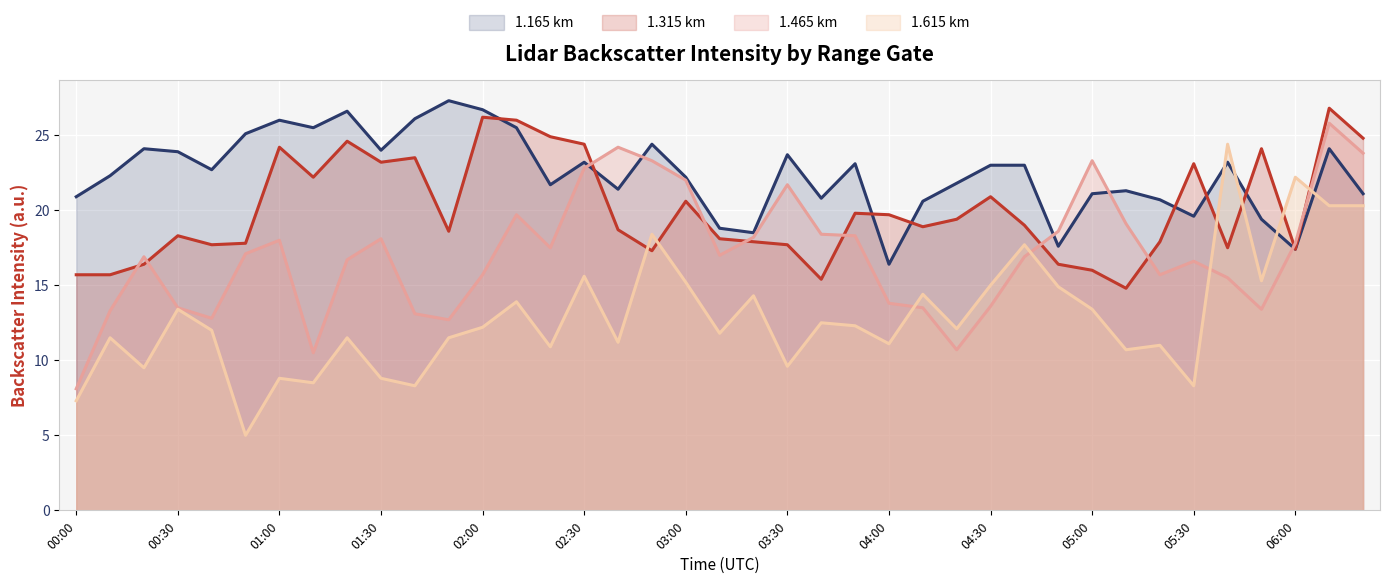

Where is 1.615 km nearest to the value 14?

02:10